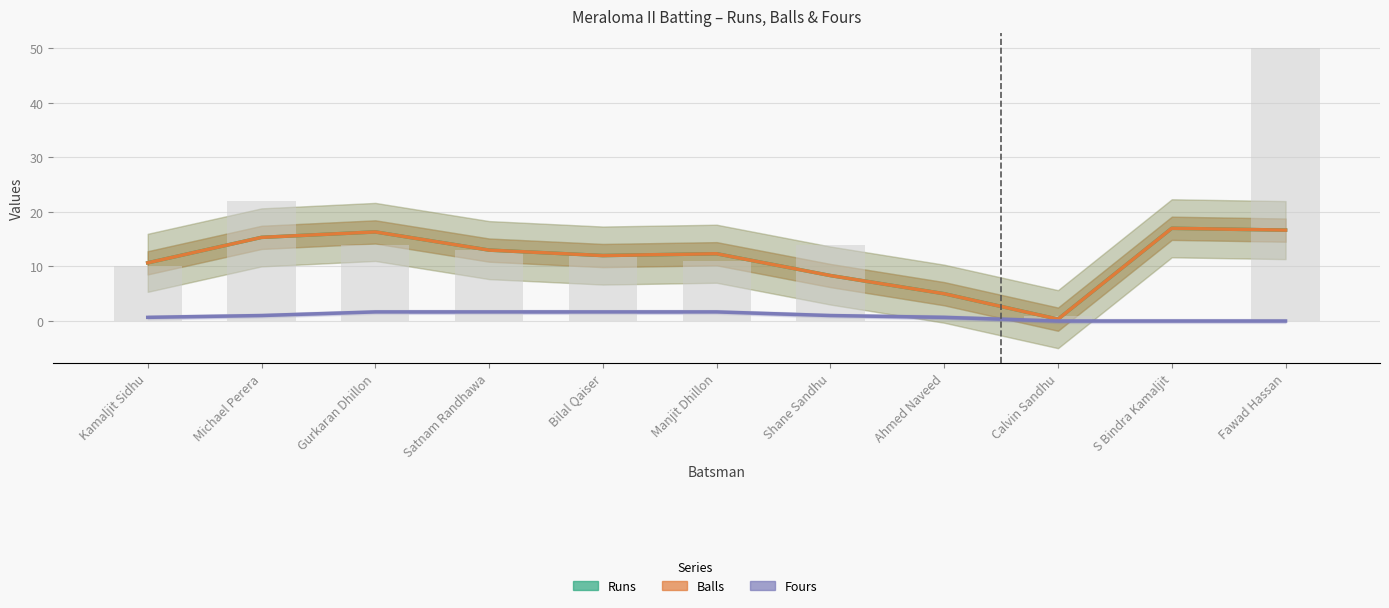

What position from the left is Ahmed Naveed?

8